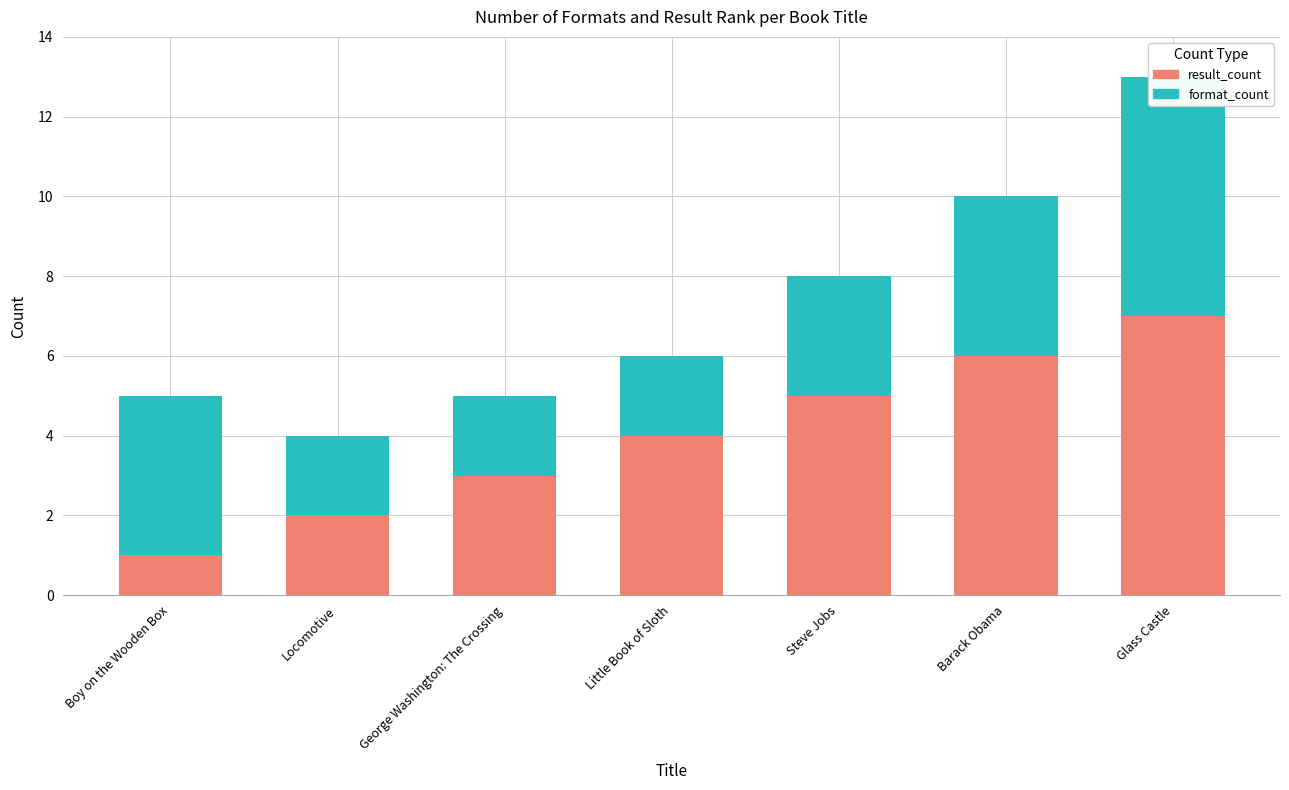

List the labels in order of format_count value, largest first.

Glass Castle, Boy on the Wooden Box, Barack Obama, Steve Jobs, Locomotive, George Washington: The Crossing, Little Book of Sloth